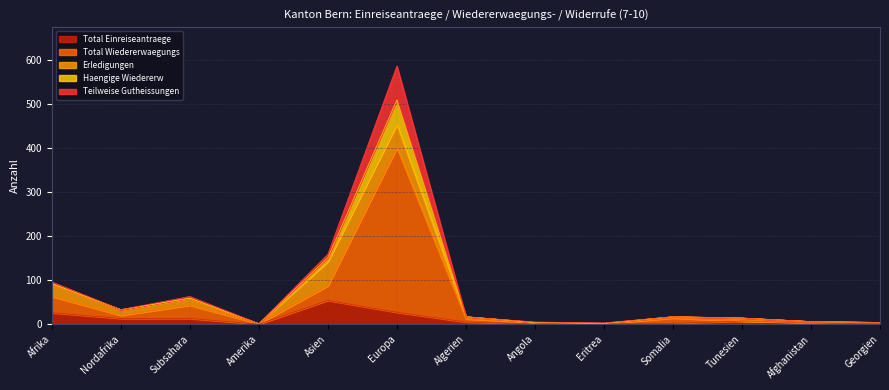

What are all the series names shown in the legend?

Total Einreiseantraege, Total Wiedererwaegungs, Erledigungen, Haengige Wiedererw, Teilweise Gutheissungen